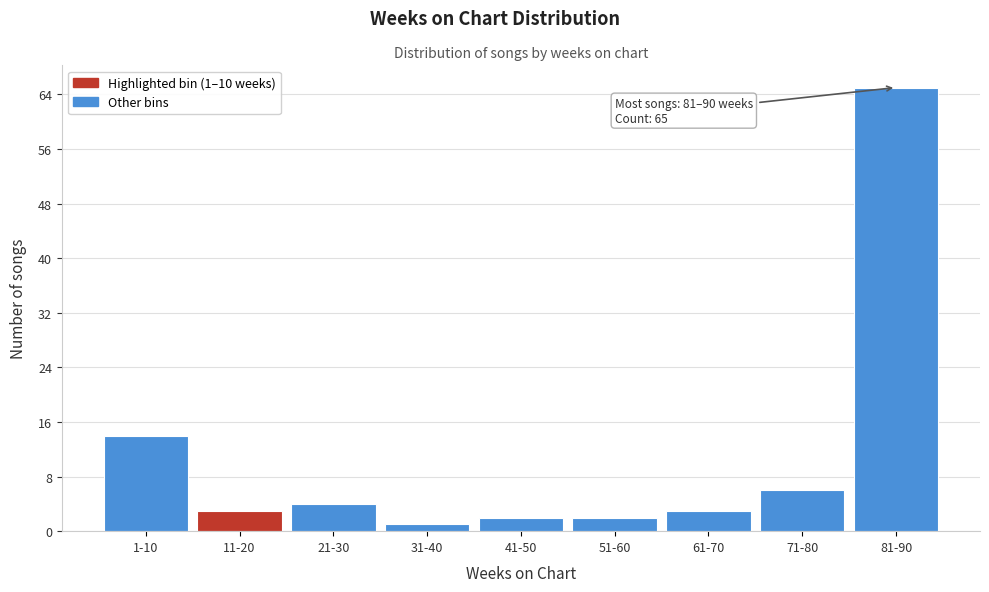

Reading left to right, what are all the values shown in this chart?

1-10=14	11-20=3	21-30=4	31-40=1	41-50=2	51-60=2	61-70=3	71-80=6	81-90=65